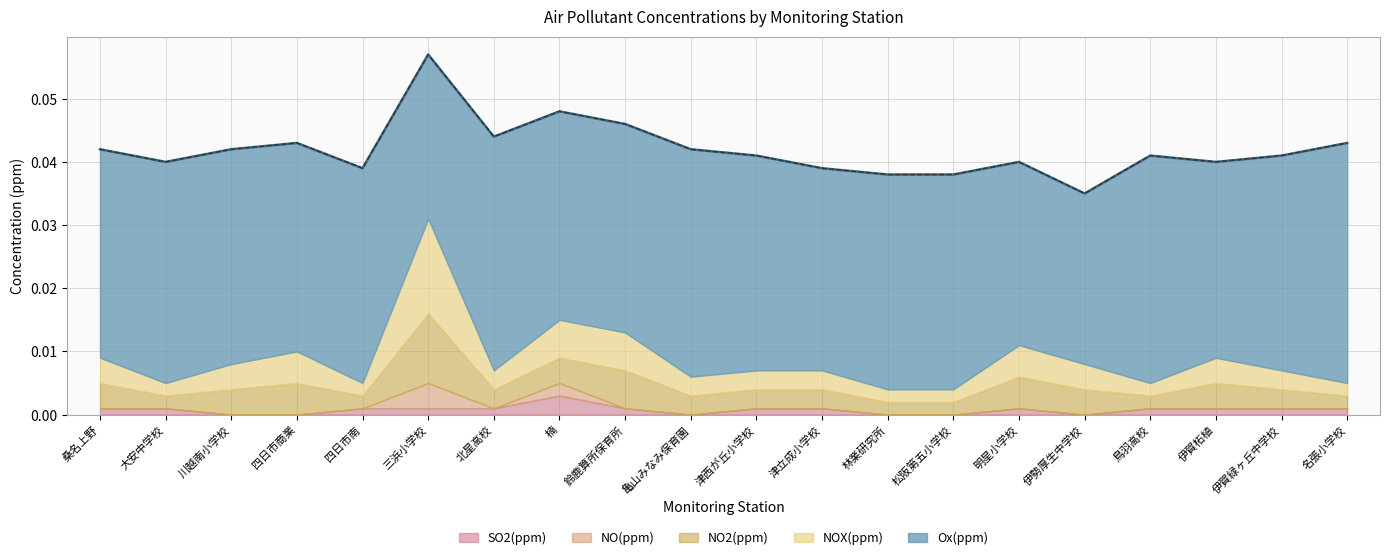

At which label does SO2(ppm) reach its peak?

楠